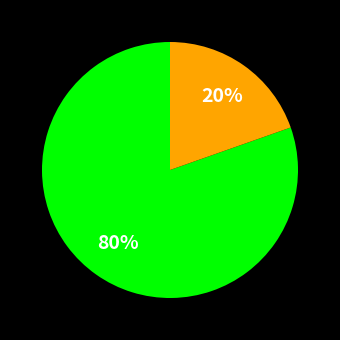

Is there a majority slice in this chart?

Yes